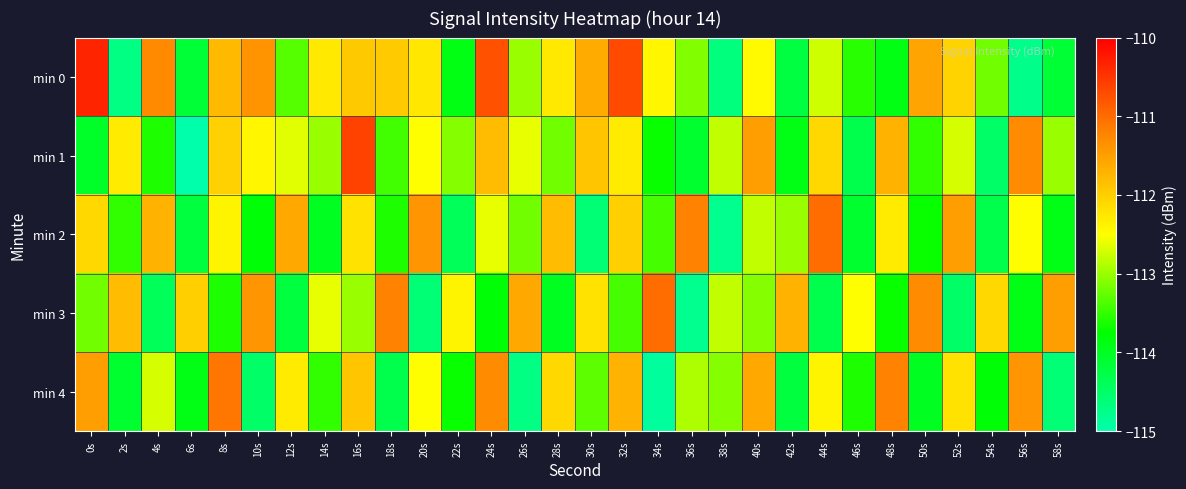

What is the difference between the highest and lowest values at 48s?

2.7